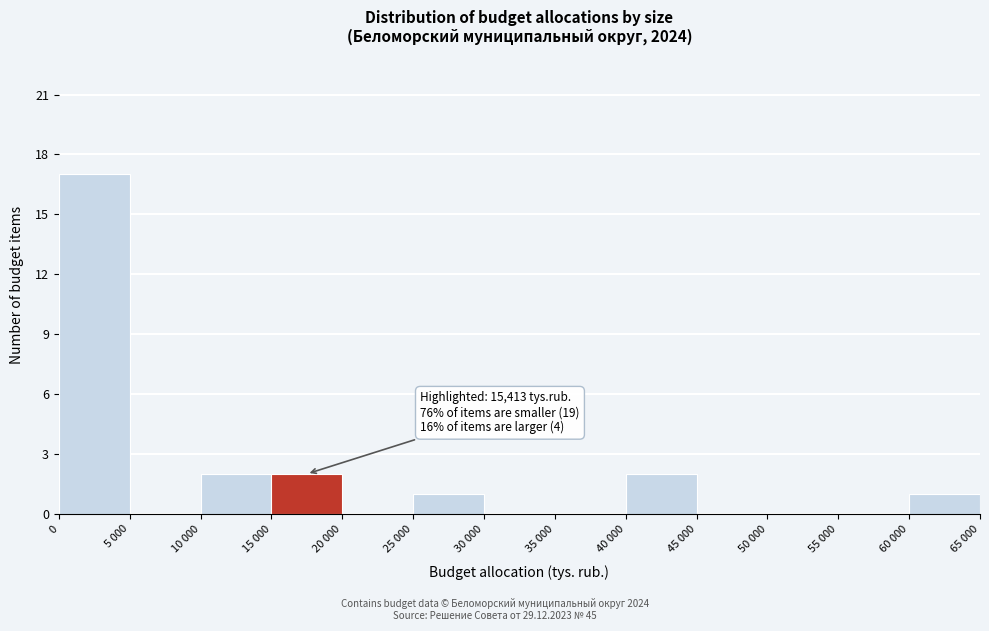

Reading right to left, transcribe all the data shown in this chart.

60 000=1	55 000=0	50 000=0	45 000=0	40 000=2	35 000=0	30 000=0	25 000=1	20 000=0	15 000=2	10 000=2	5 000=0	0=17